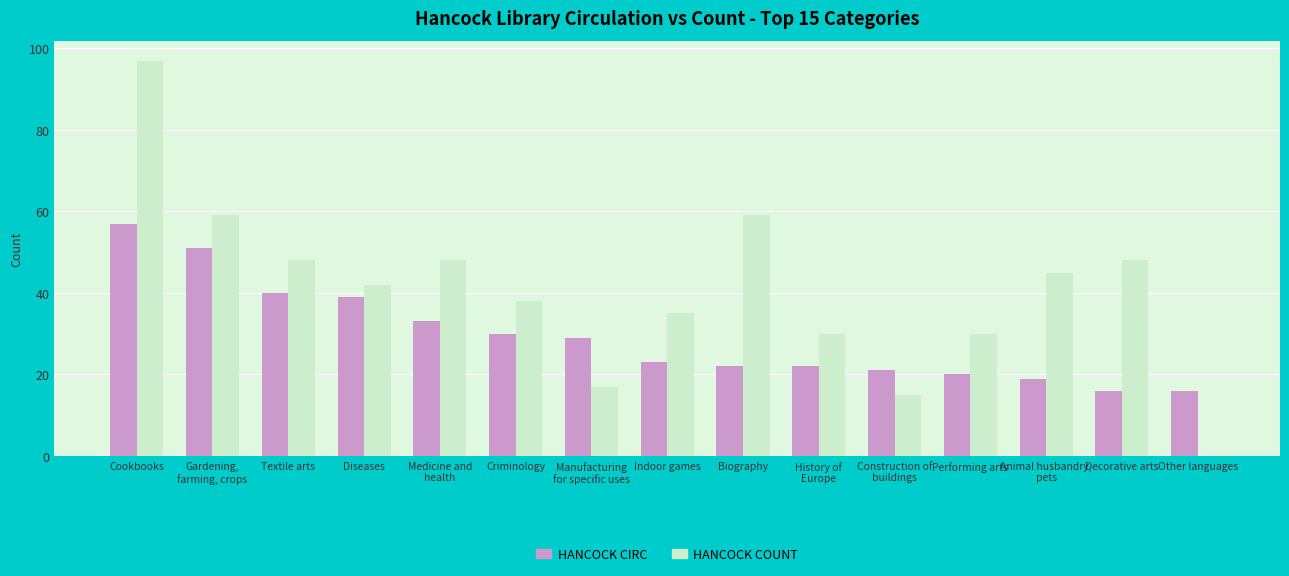

Is the value of HANCOCK CIRC at Biography greater than the value of HANCOCK COUNT at Diseases?

No